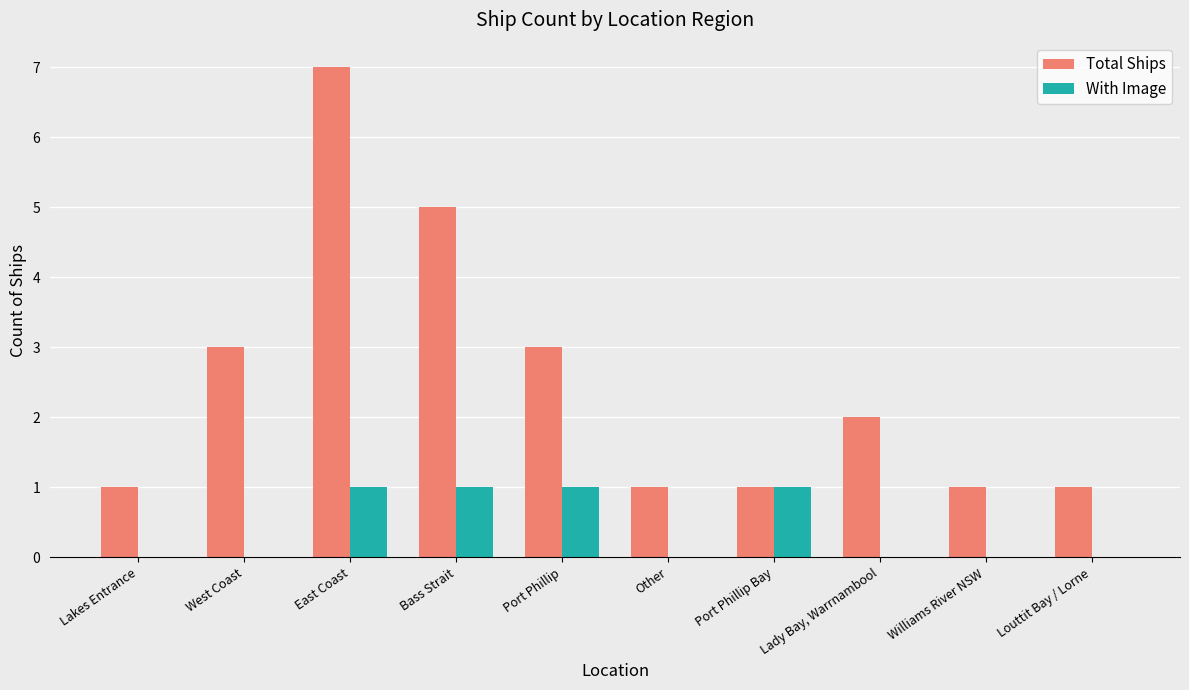

How many distinct data groups are displayed?

2